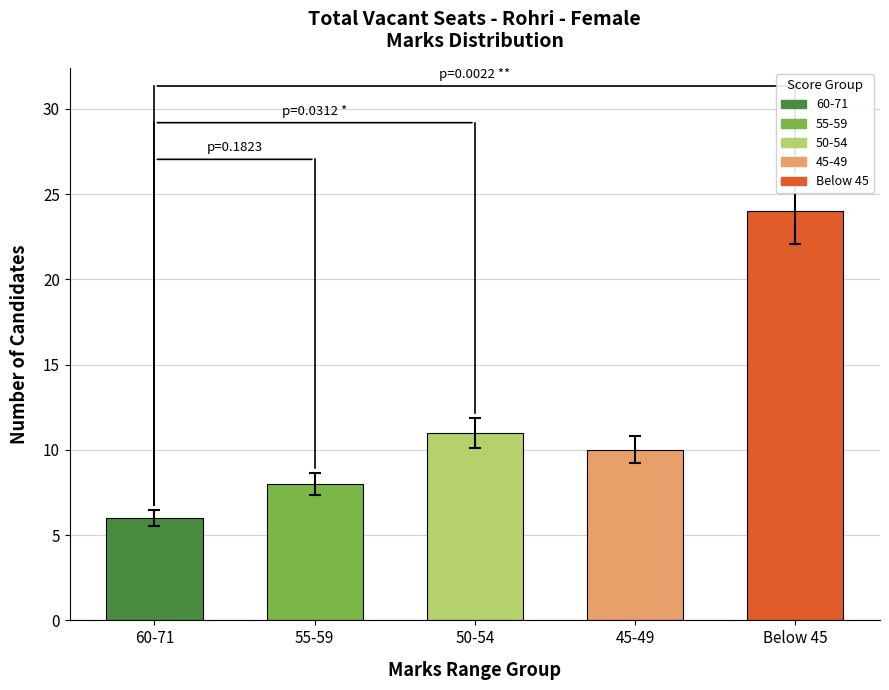

What is the ratio of the value at 55-59 to the value at Below 45?

0.3